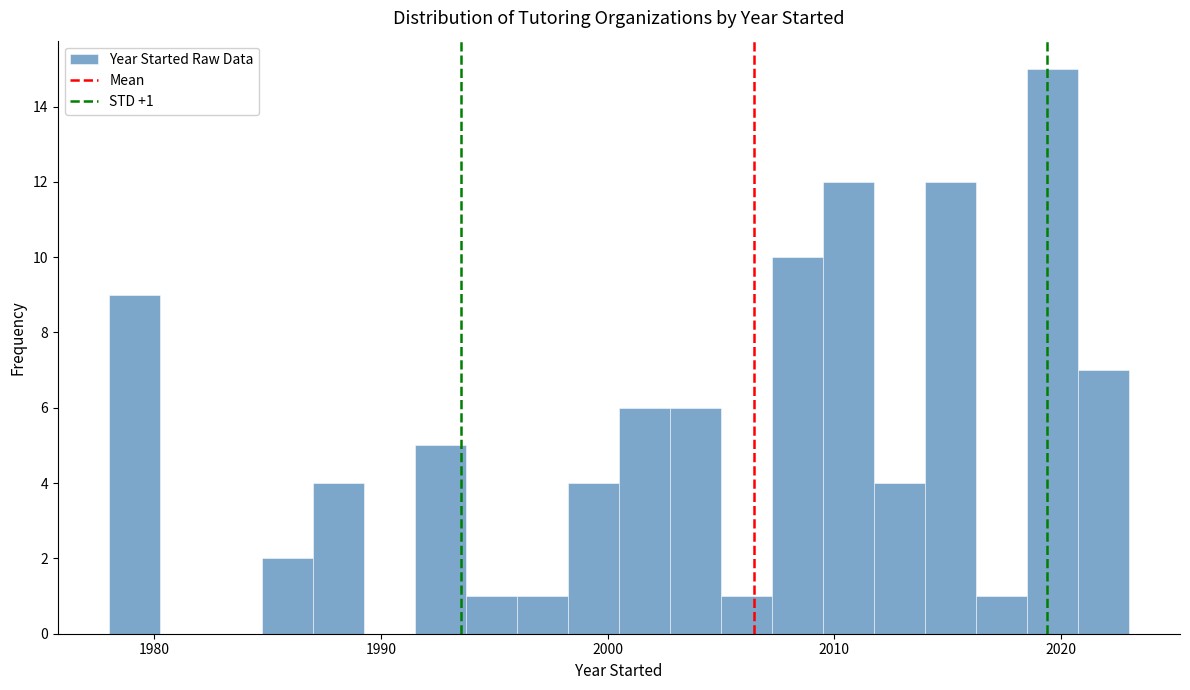

Read against the x-axis, roughly where is the centre of the tallest bar?

2020